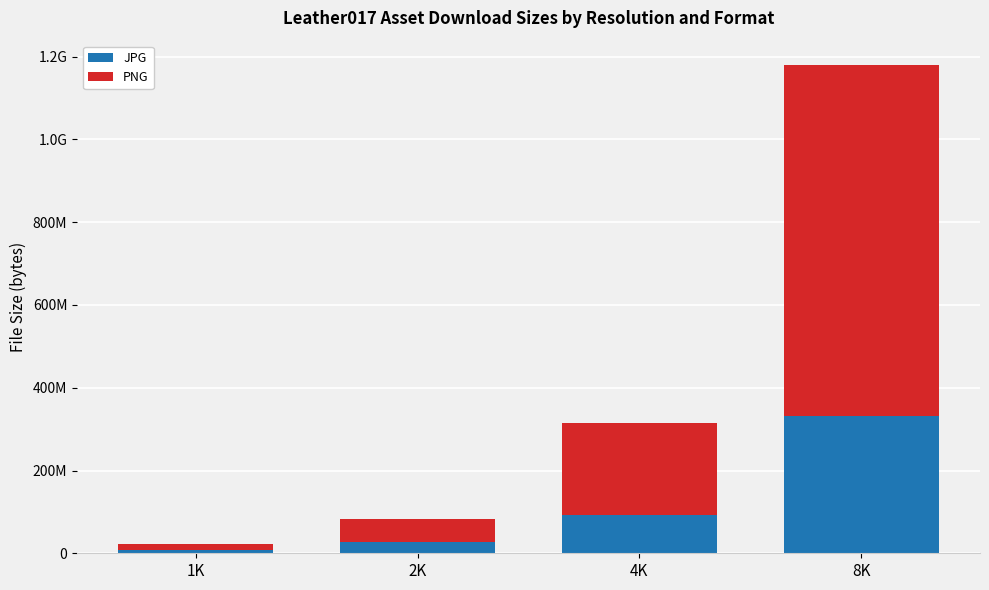

At which label is JPG closest to 169378460?

4K